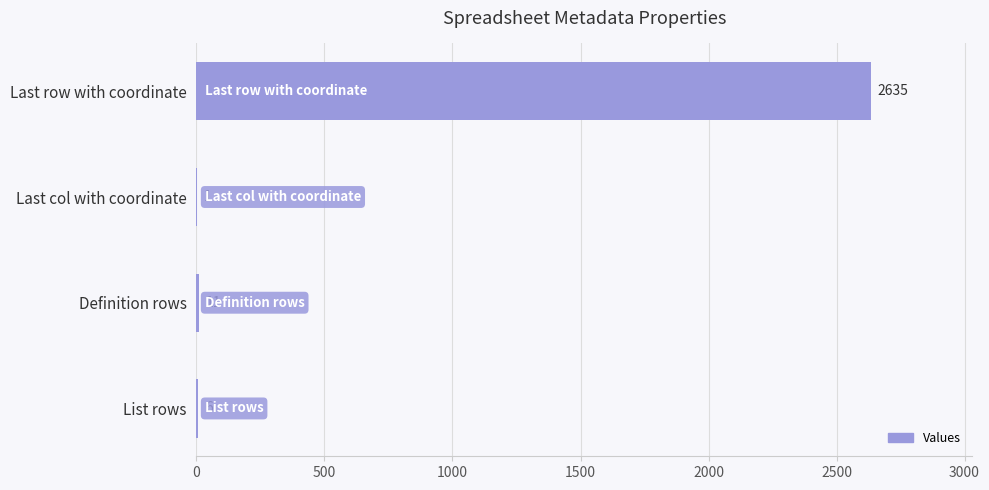

Count the number of data series in this chart.

1